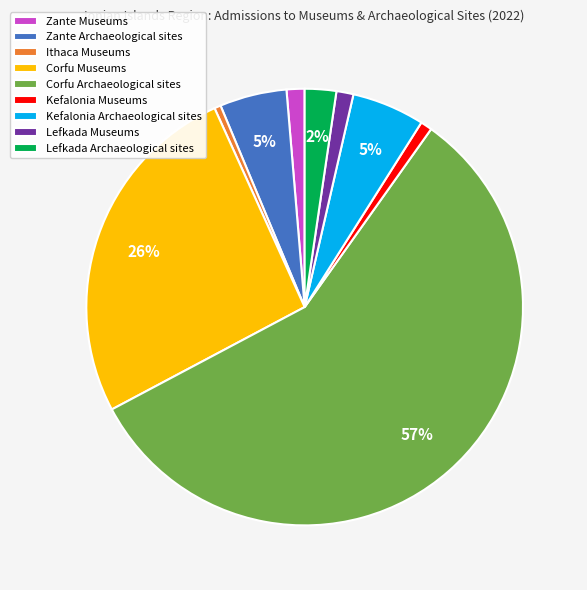

To the nearest percent, what percentage of the pie is Kefalonia Archaeological sites?

5%